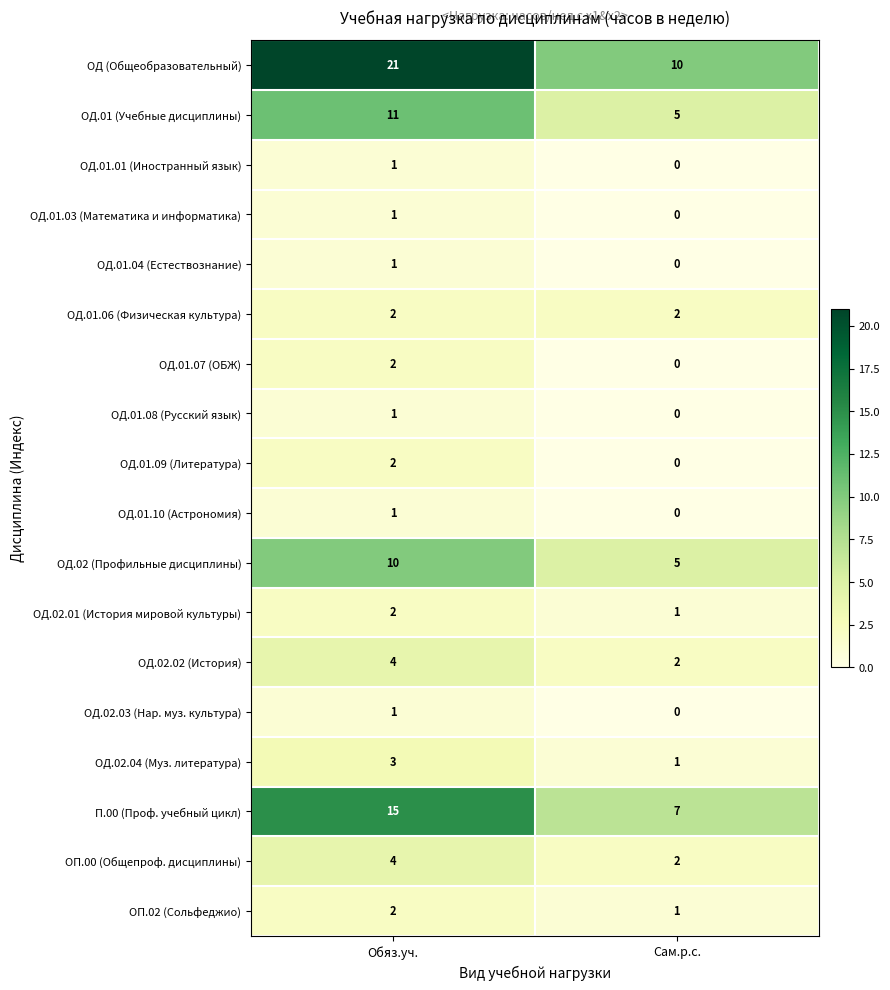

Which category has the highest value in the ОД.02.02 (История) series?

Обяз.уч.